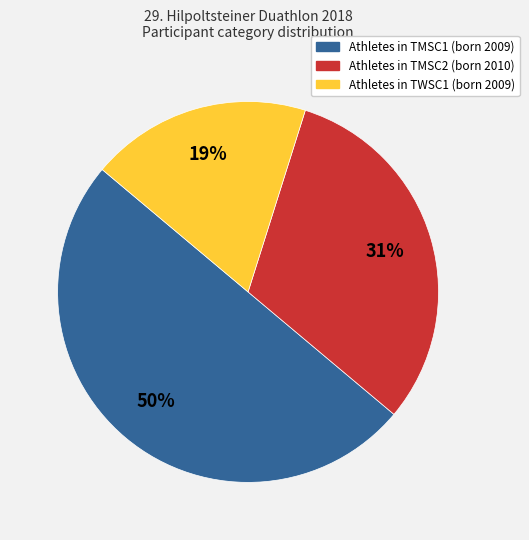

To the nearest percent, what is the average slice percentage?

33%